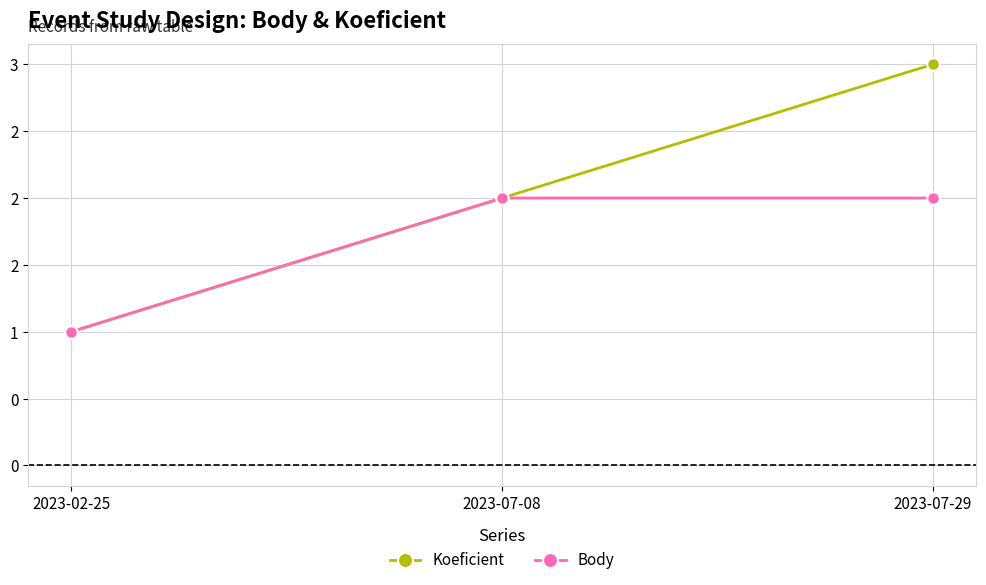

Rank the series by their average value, from highest to lowest.

Koeficient, Body